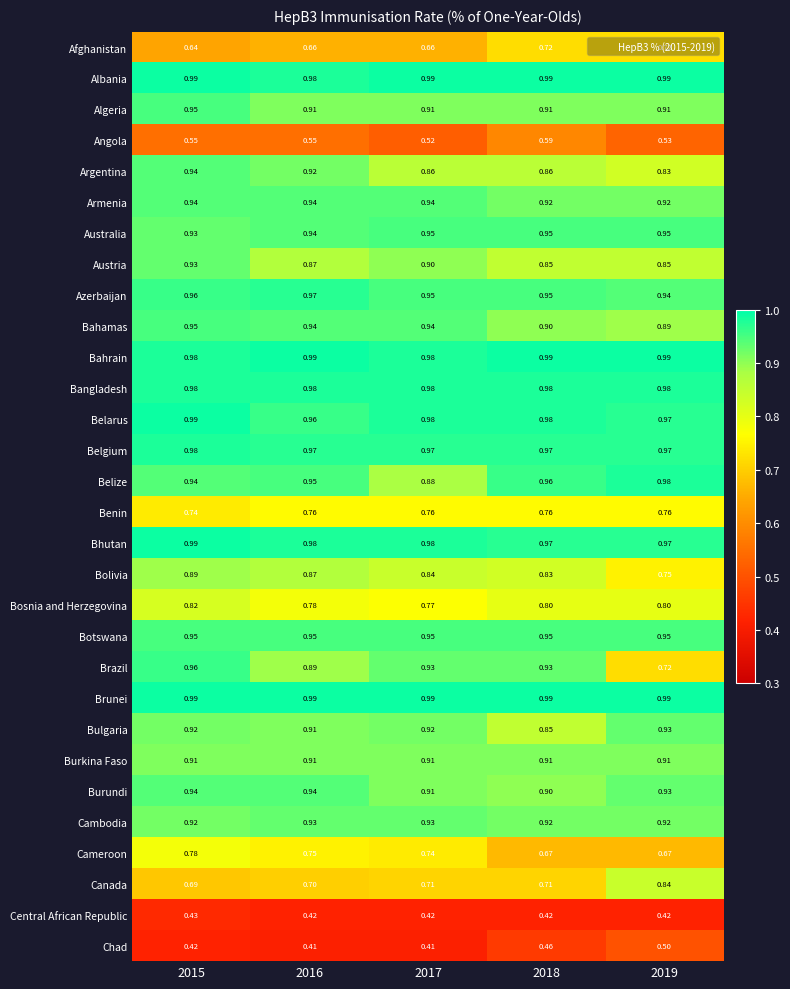

Which series changed the most between 2017 and 2019?

Brazil